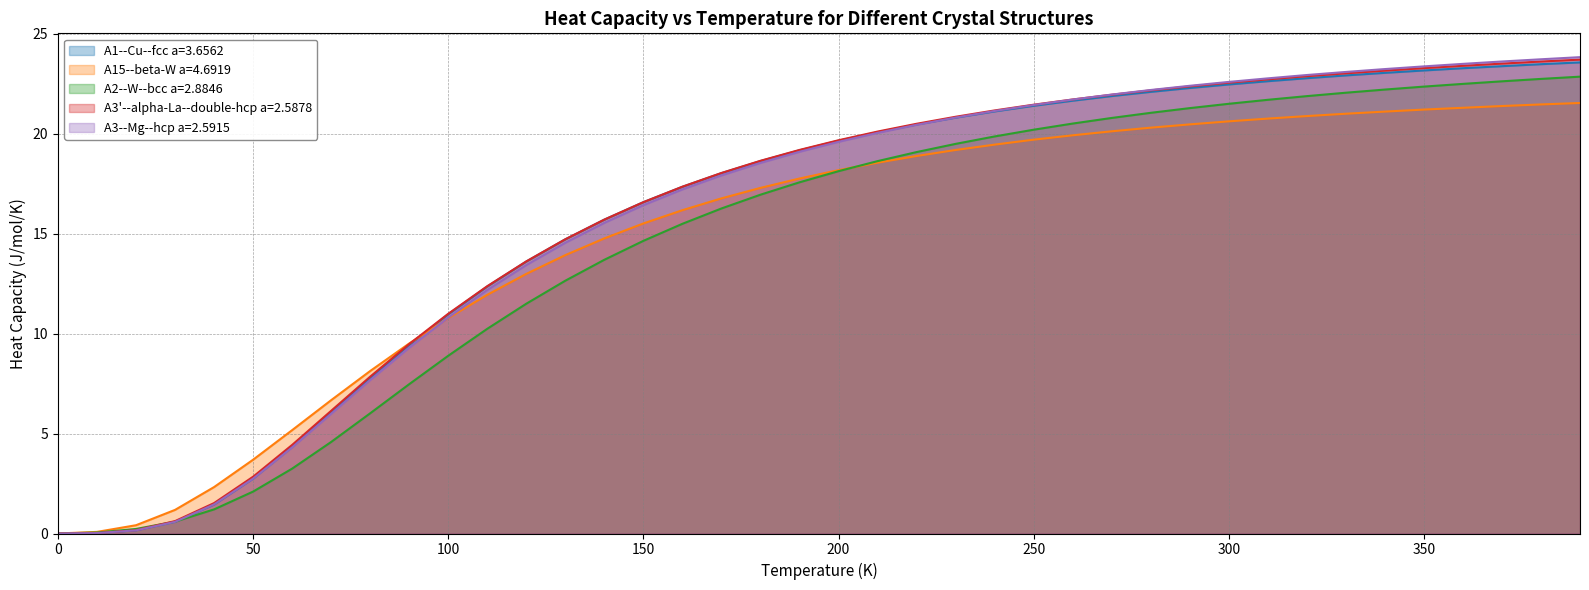

True or false: A15--beta-W a=4.6919 and A1--Cu--fcc a=3.6562 intersect in this chart.

True